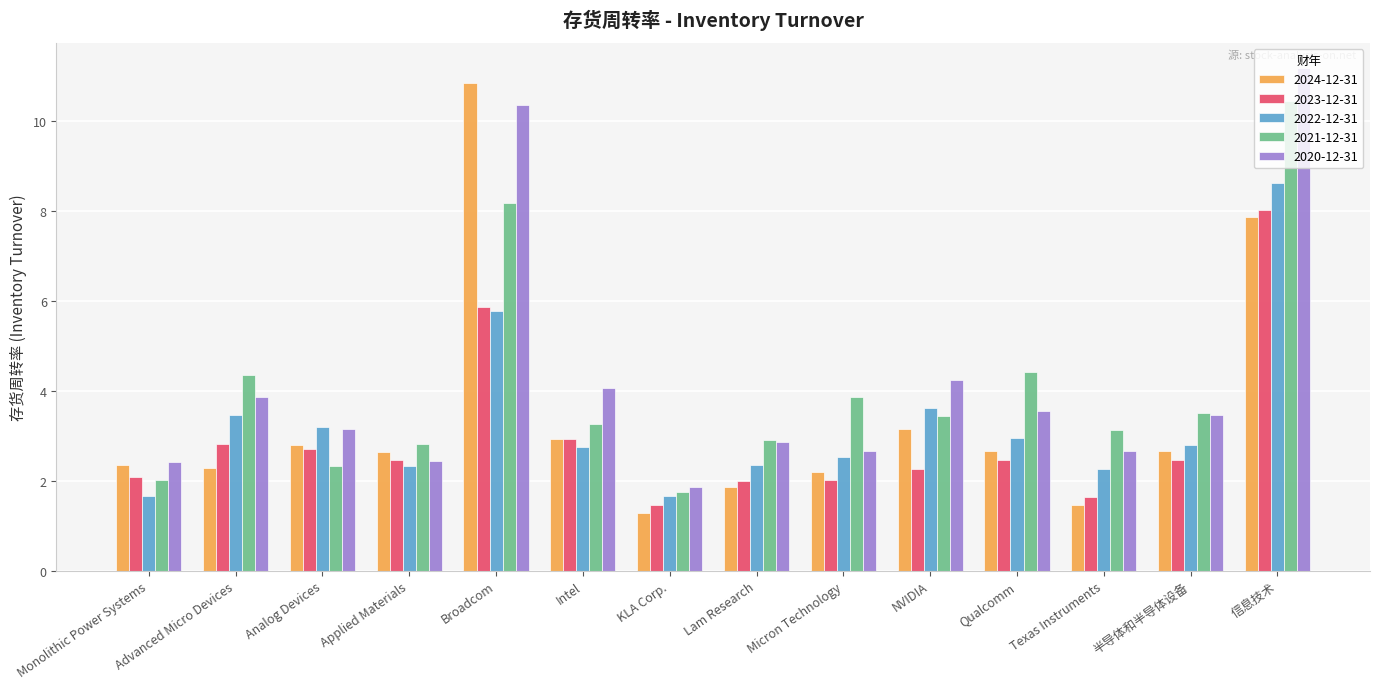

Is the value of 2022-12-31 at Applied Materials greater than the value of 2023-12-31 at 半导体和半导体设备?

No